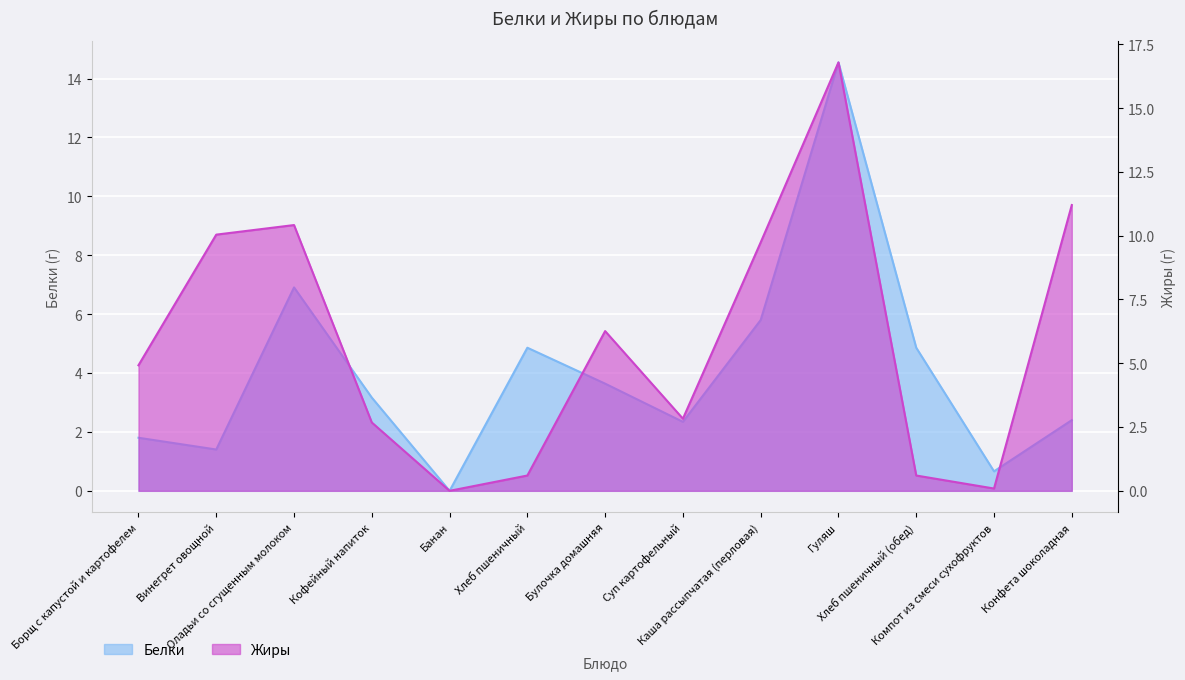

Rank the series by their average value, from highest to lowest.

Жиры, Белки